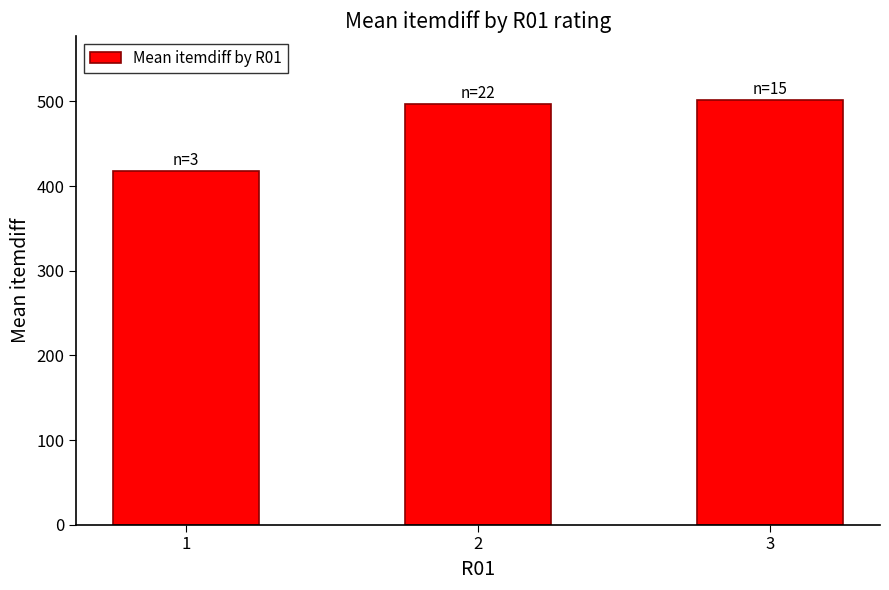

Approximately how many times larger is the value at 3 compared to 2?

1.0